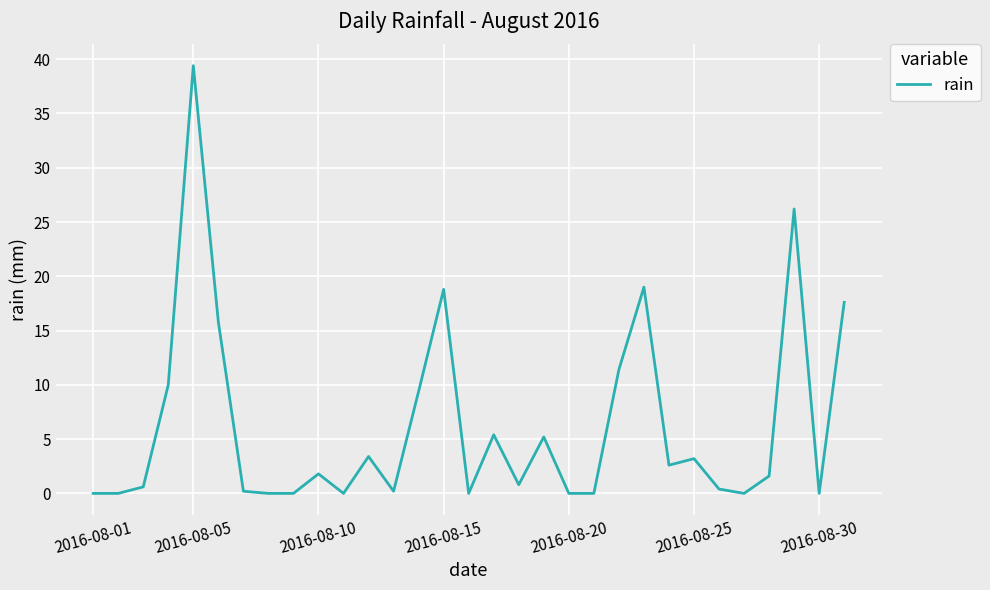

What is the average value?

6.2